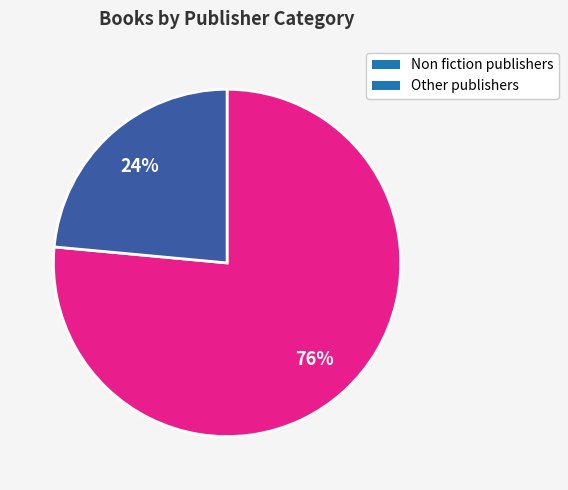

To the nearest percent, what percentage of the pie is Non fiction publishers?

76%